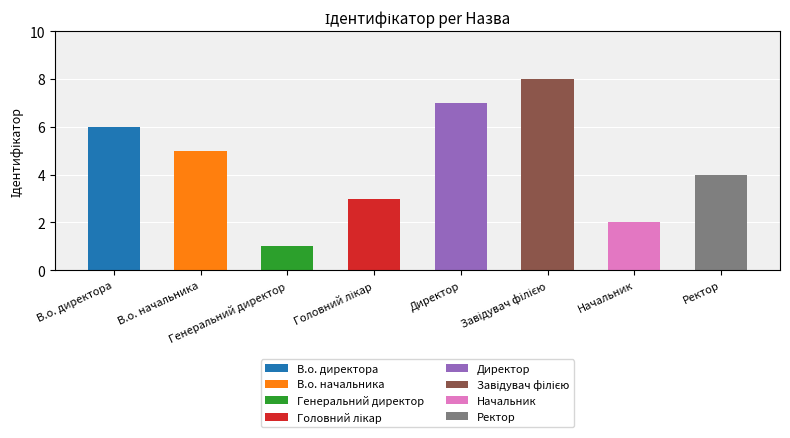

What position from the right is Начальник?

2